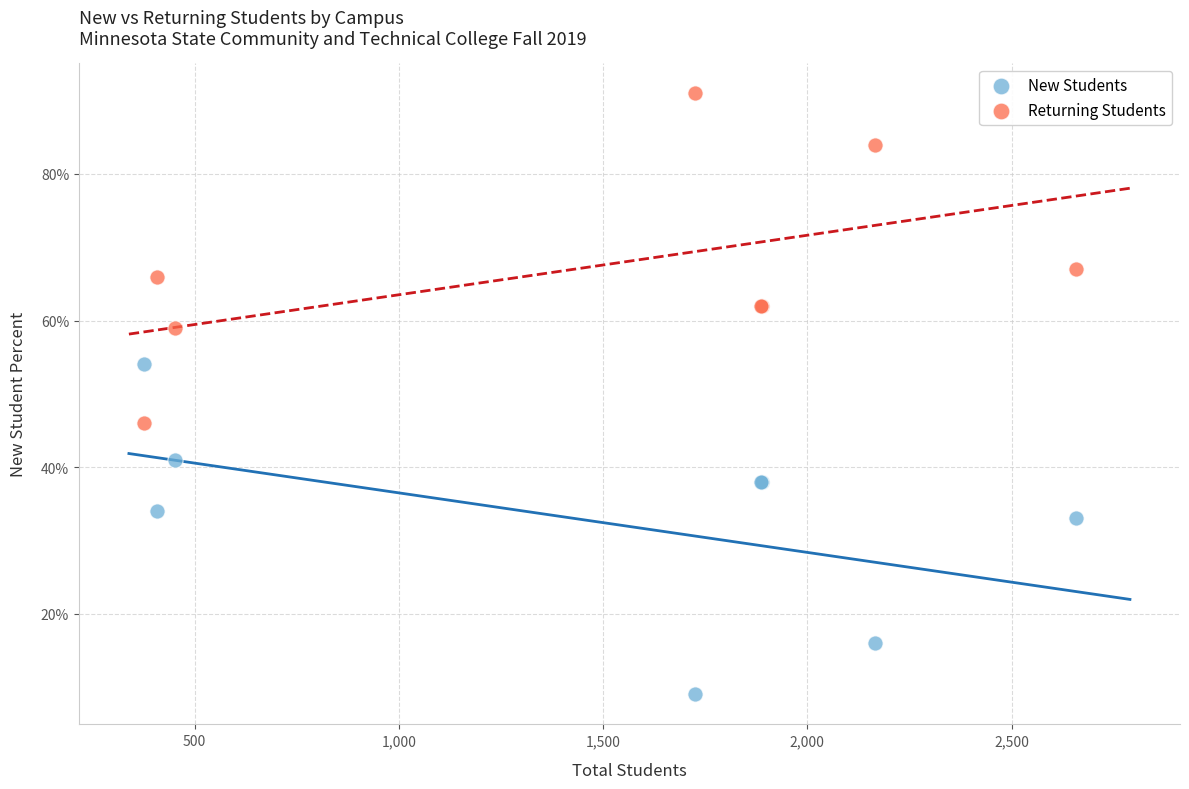

Which series contains the lowest Y value?

New Students